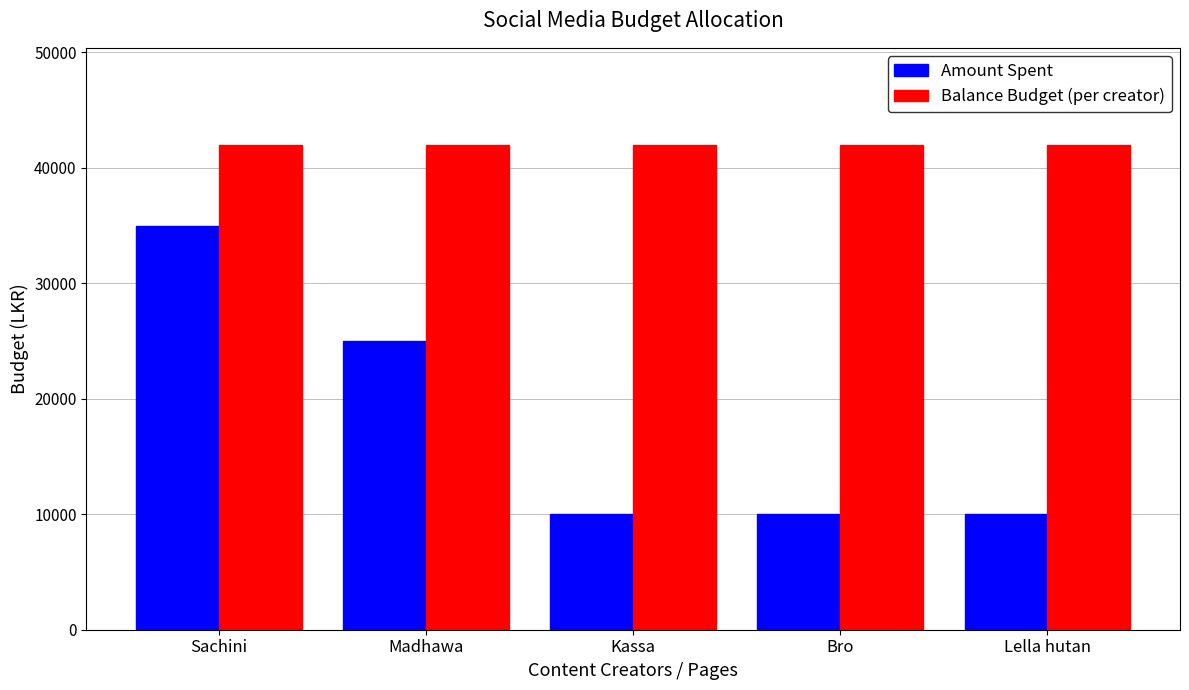

How many groups of bars are there?

5